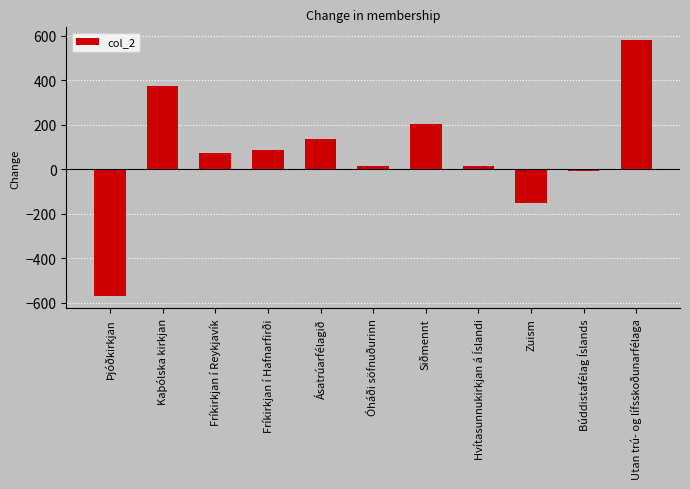

What is the difference between the maximum and minimum values?

1147